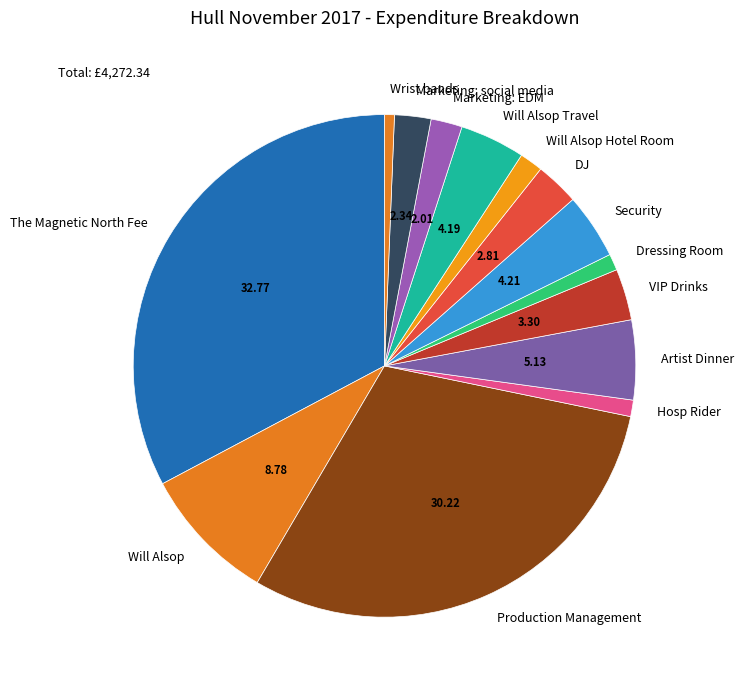

Between Will Alsop Travel and Will Alsop, which is larger?

Will Alsop